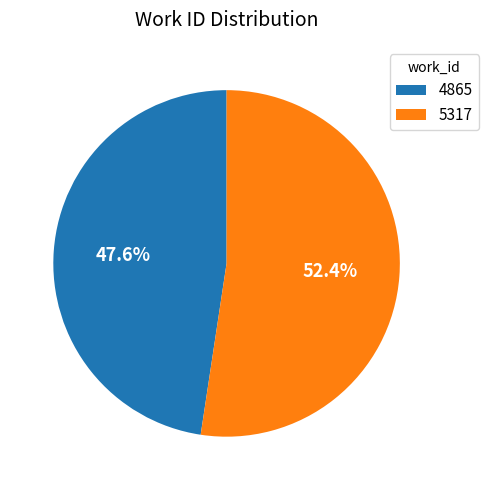

To the nearest percent, what is the combined percentage of 4865 and 5317?

100%